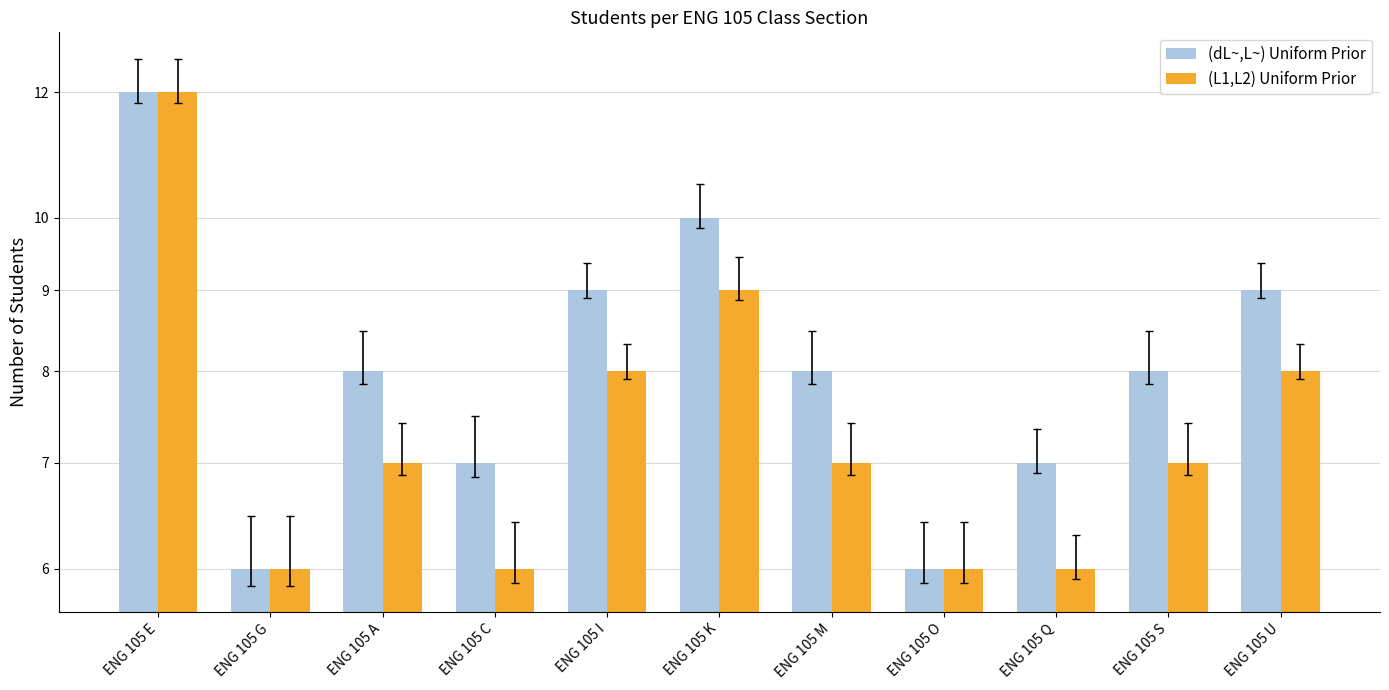

What is the total value across all series at ENG 105 O?

12